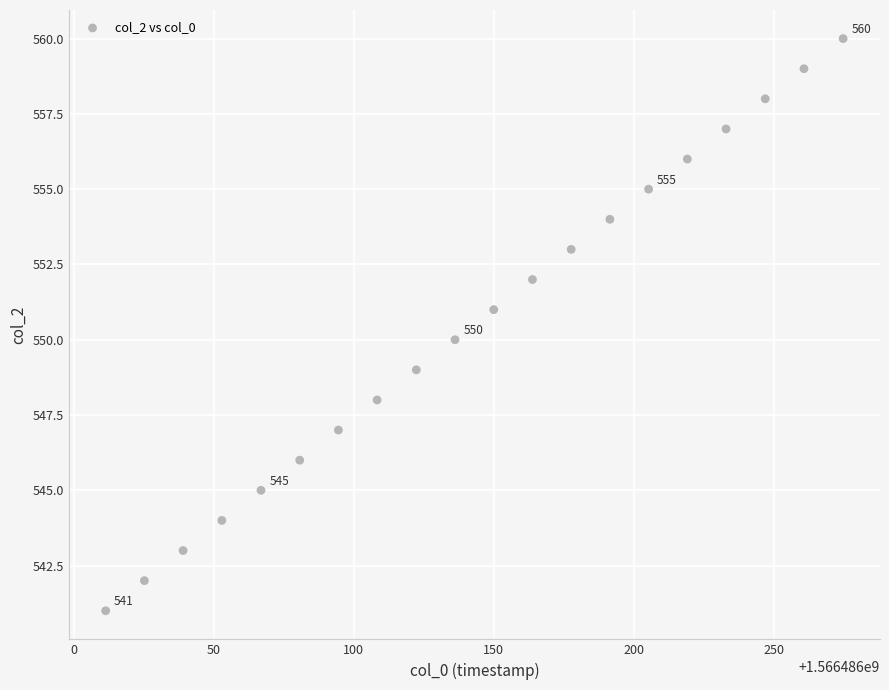

What is the range of Y values (max minus min)?

19